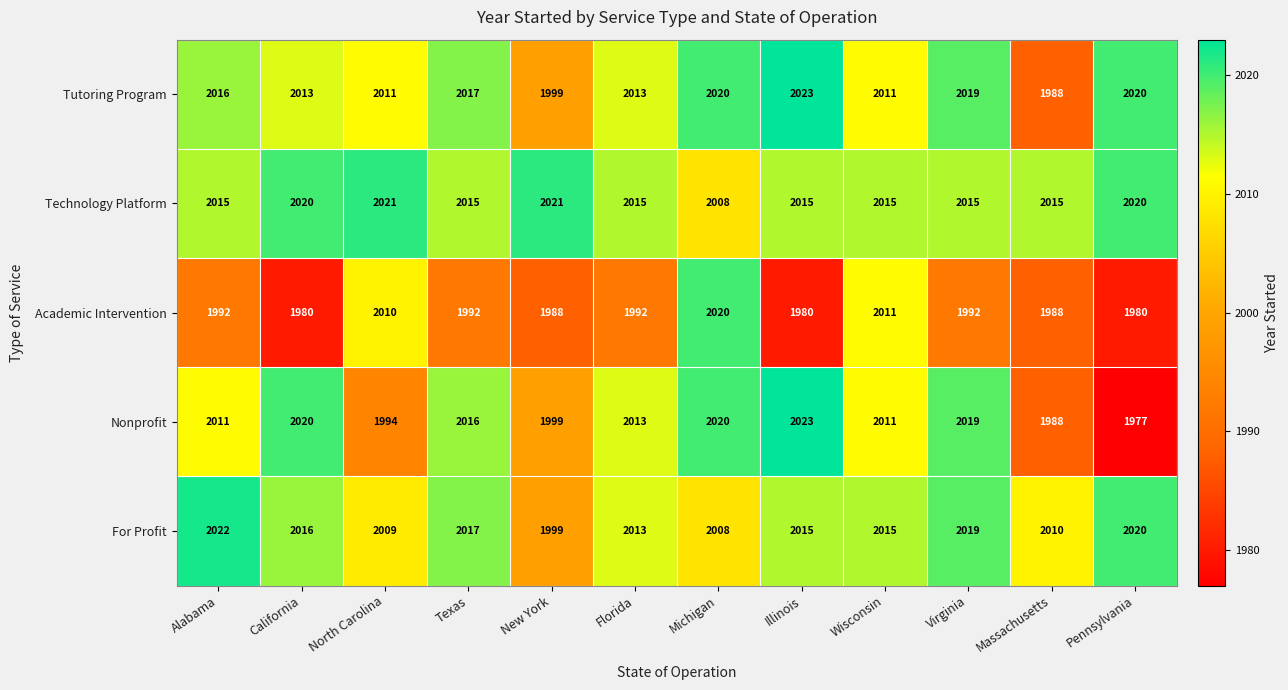

What value does the Academic Intervention series have at Michigan?

2020